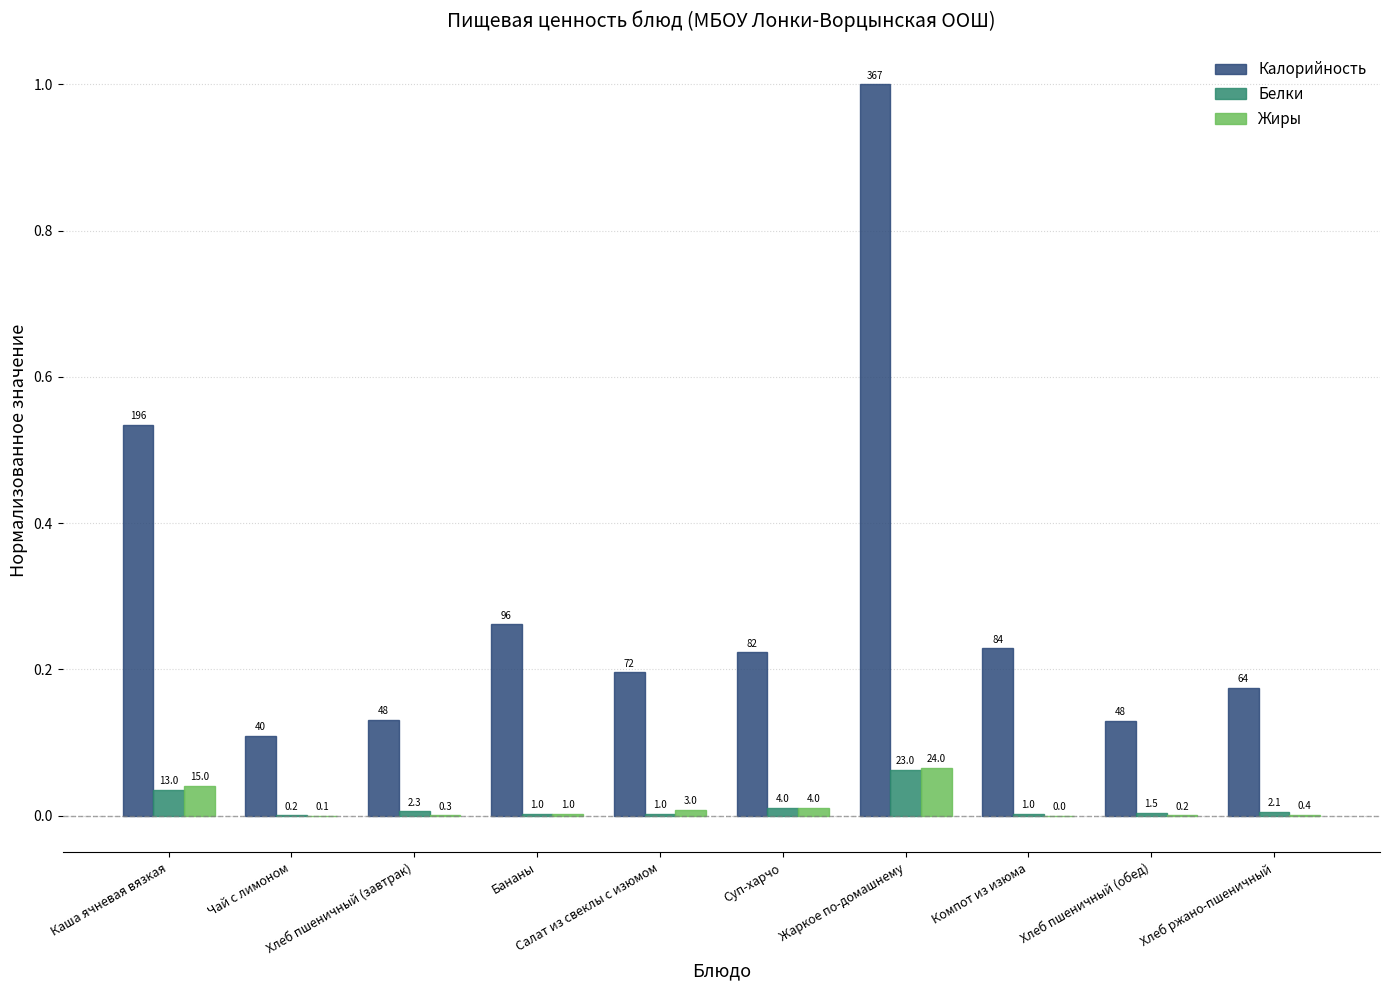

Are the bars horizontal?

No